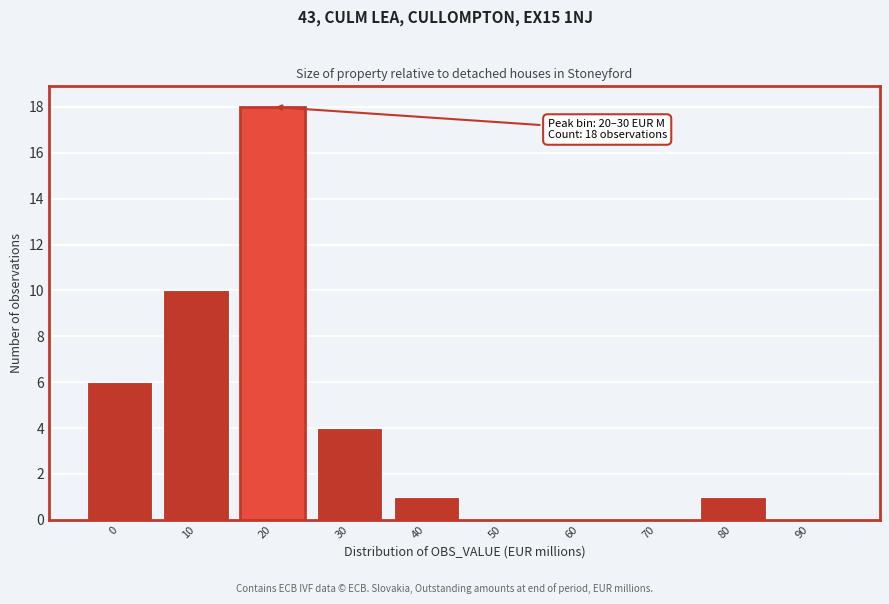

Reading right to left, list all the values displayed in this chart.

90=0	80=1	70=0	60=0	50=0	40=1	30=4	20=18	10=10	0=6